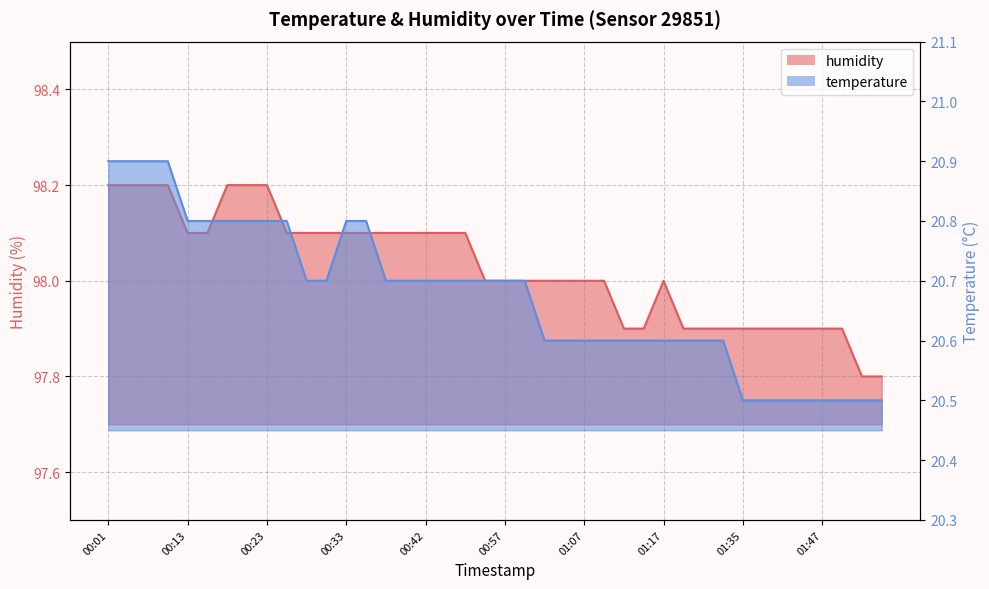

What is the minimum value for temperature?

20.5